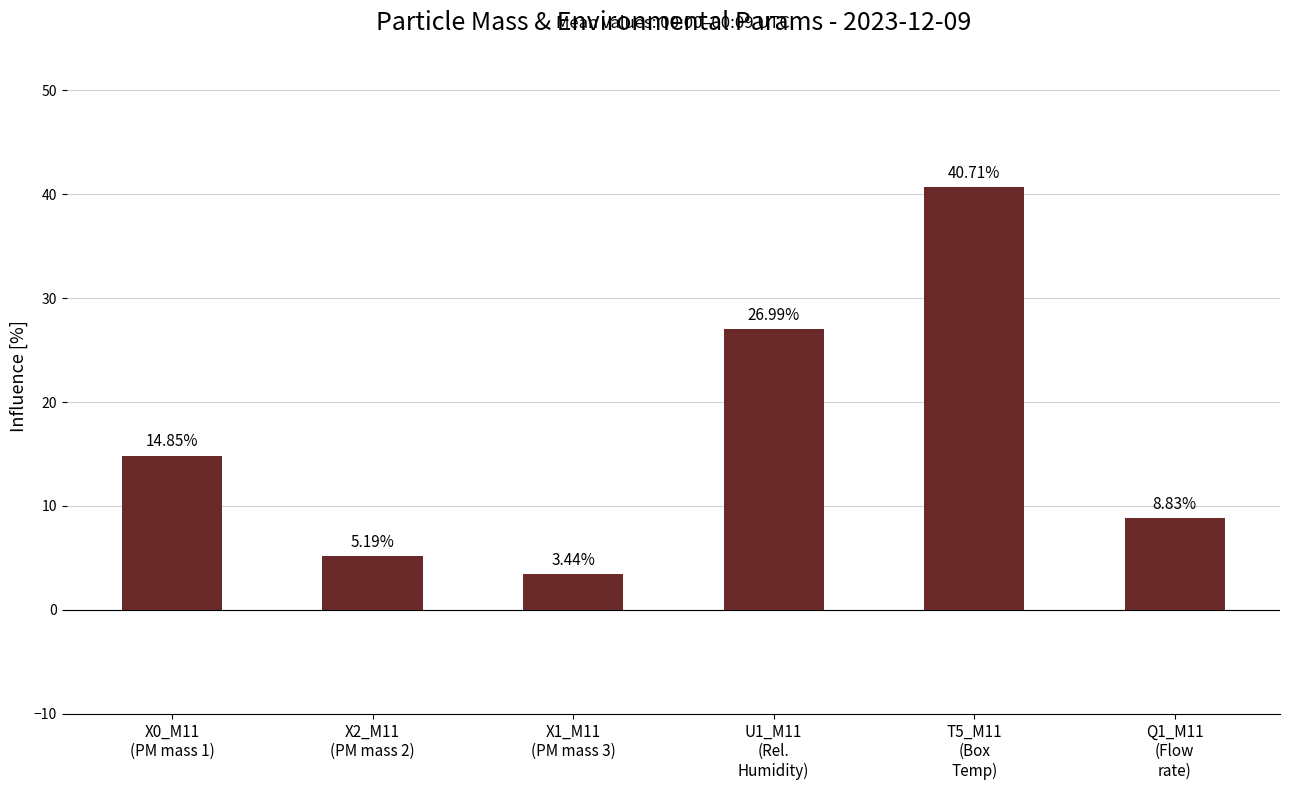

What is the greatest value displayed?

40.7